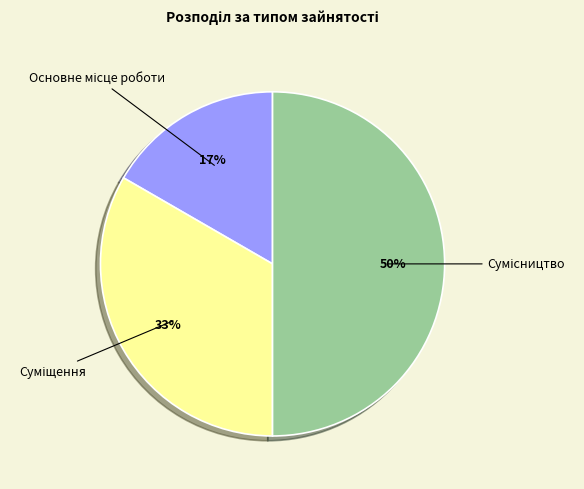

To the nearest percent, what is the difference between the largest and smallest slice percentages?

33%